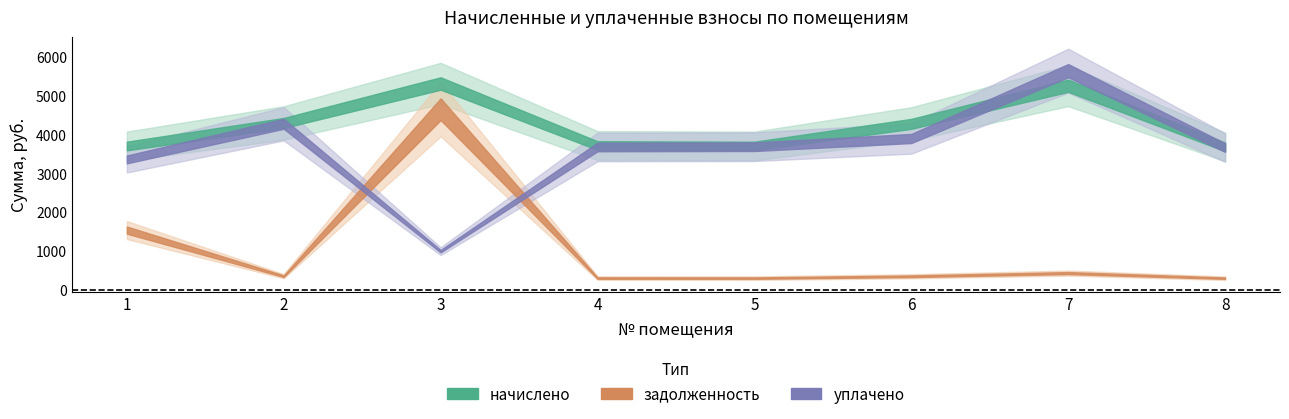

What is the value of the задолженность point at the 5th from the left?

308.4